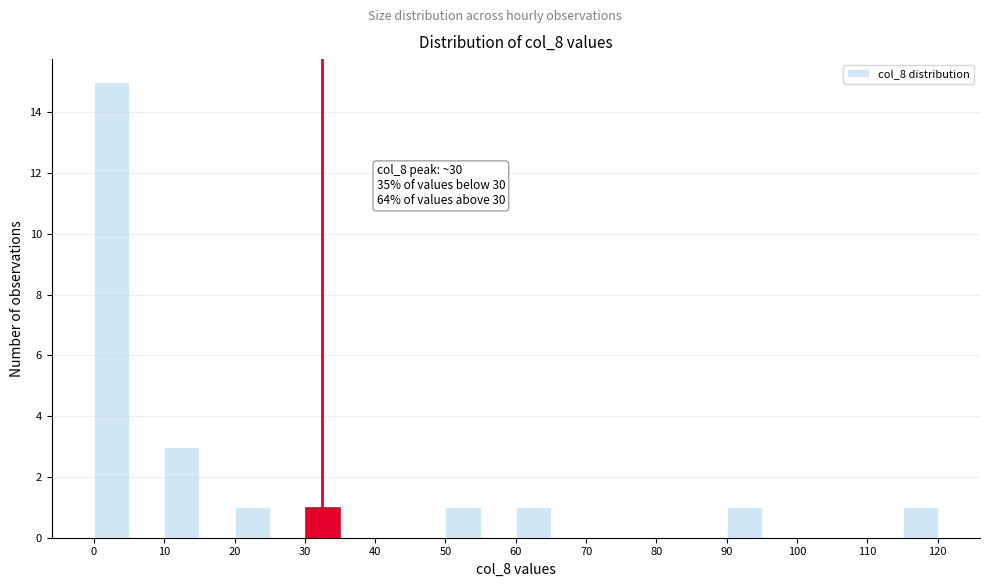

Over which range of the x-axis is the bar tallest?

0 to 5